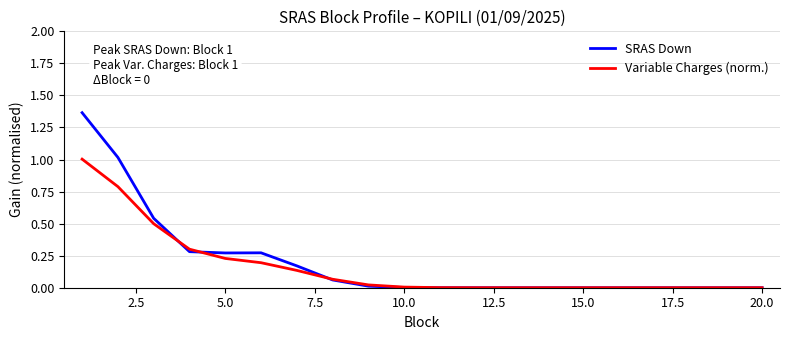

What is the highest value of the Variable Charges (norm.) series?

1.0